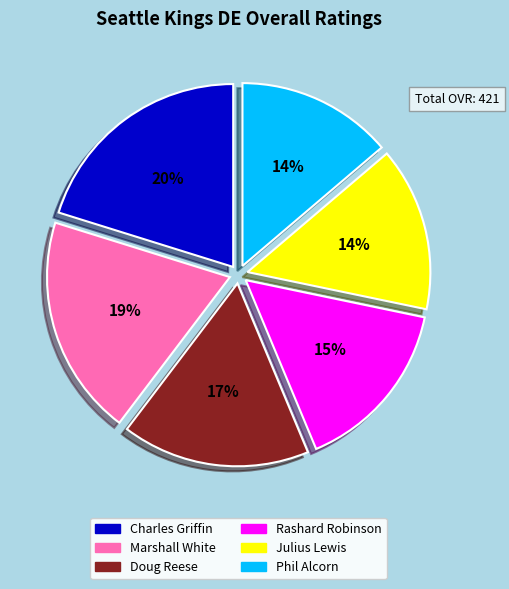

What percentage is the Doug Reese slice, to the nearest percent?

17%